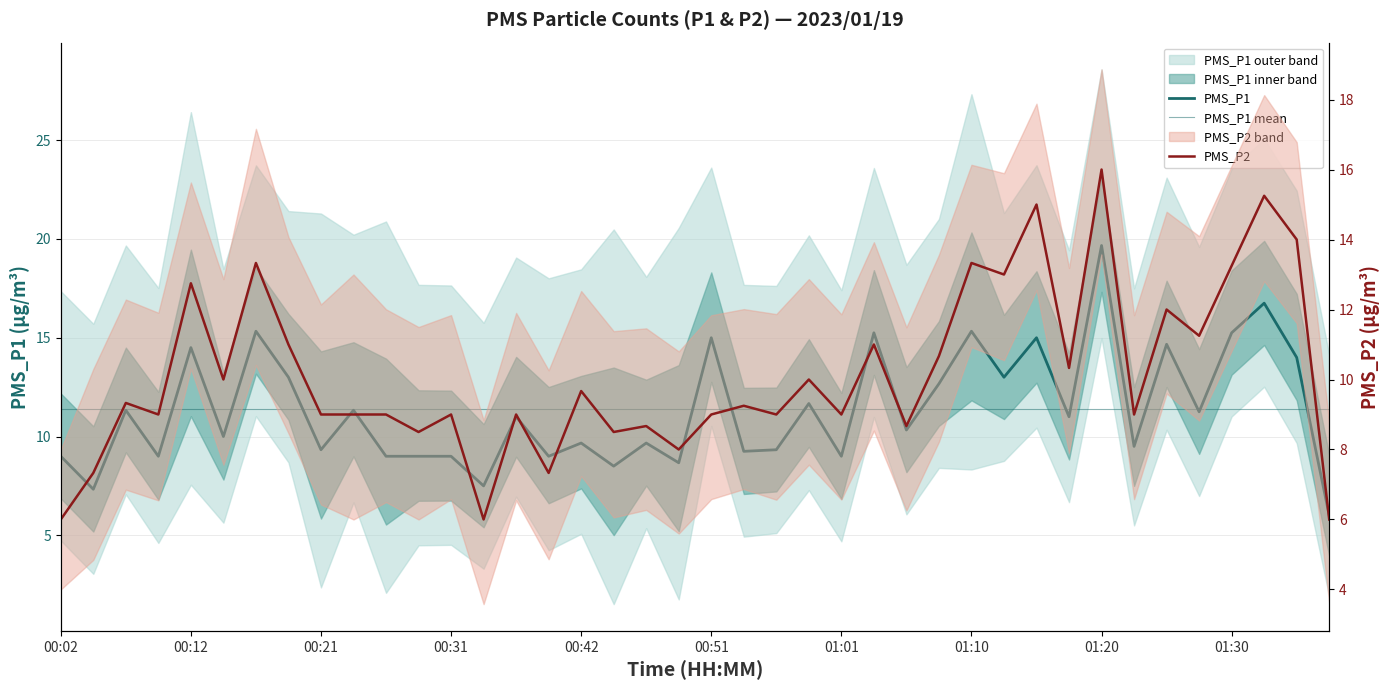

What is the minimum value for PMS_P1?

6.0